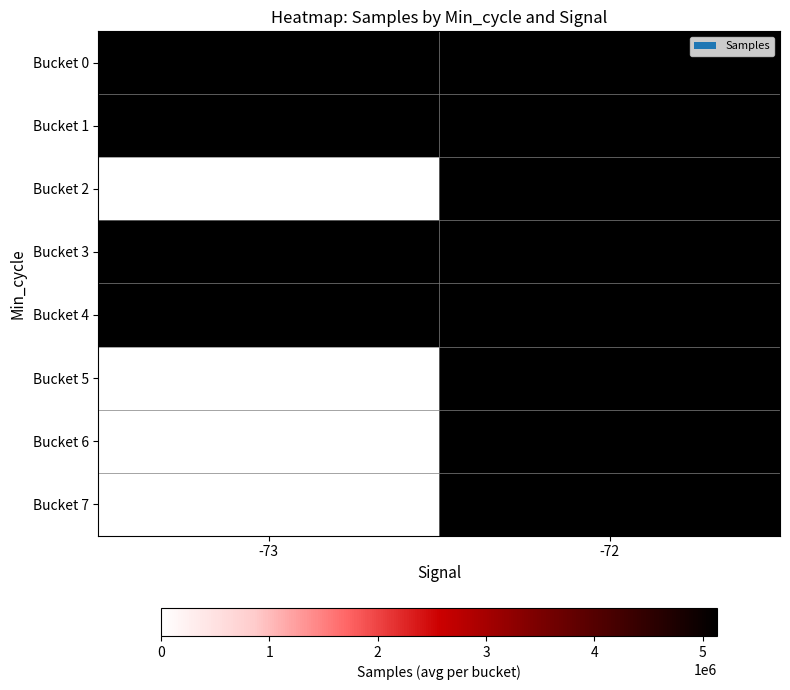

Reading right to left, list all the values displayed in this chart.

Bucket 0: -72=5134101.3	-73=5134331.0
Bucket 1: -72=5133963.0	-73=5134267.0
Bucket 2: -72=5134017.6	-73=0.0
Bucket 3: -72=5133654.7	-73=5133814.5
Bucket 4: -72=5133512.0	-73=5133123.7
Bucket 5: -72=5134371.6	-73=0.0
Bucket 6: -72=5133286.6	-73=0.0
Bucket 7: -72=5128156.8	-73=0.0